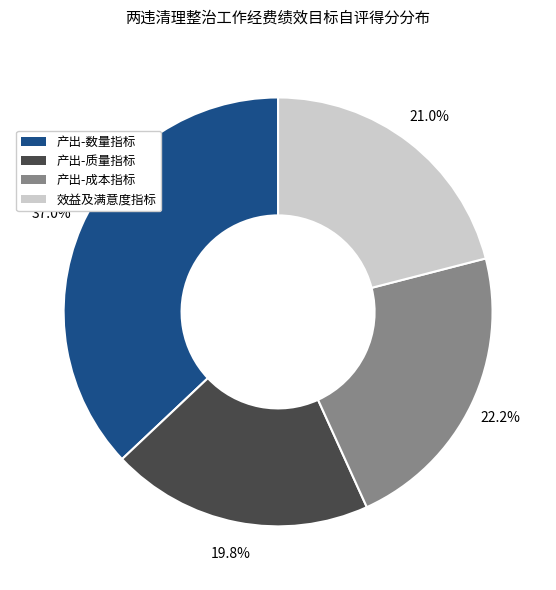

Count the number of slices in the pie.

4